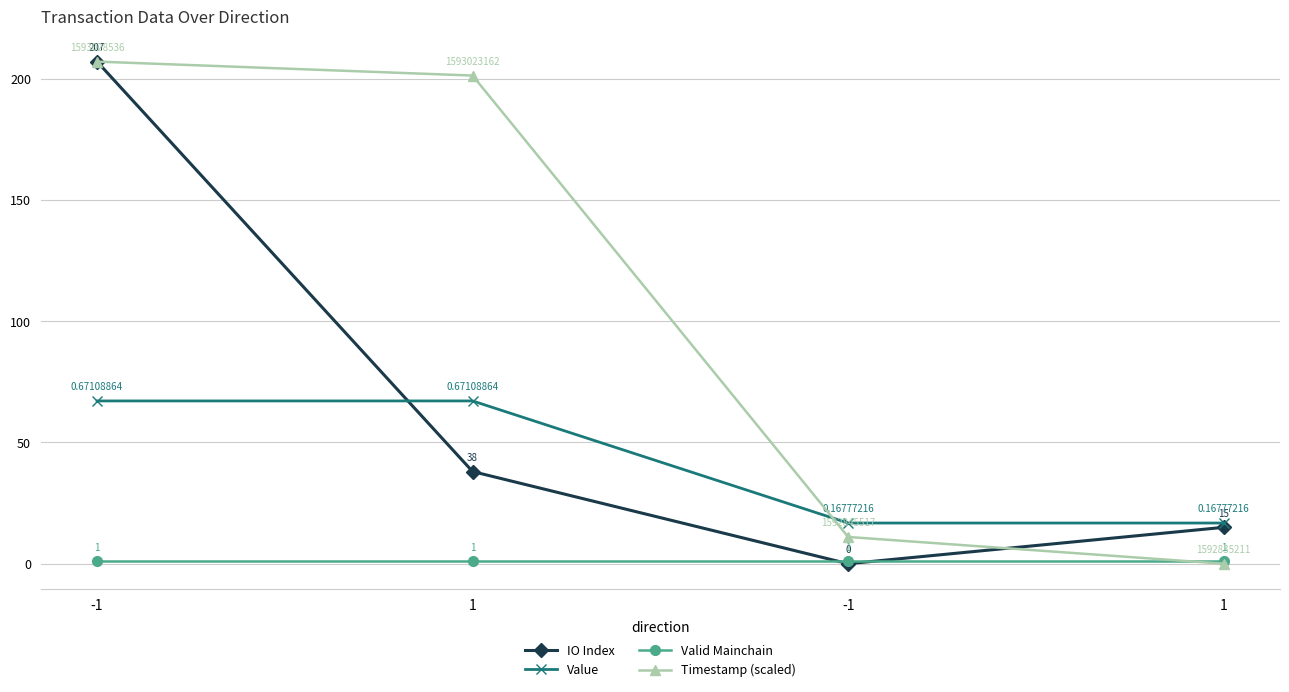

What is the average value of the IO Index series?

65.0